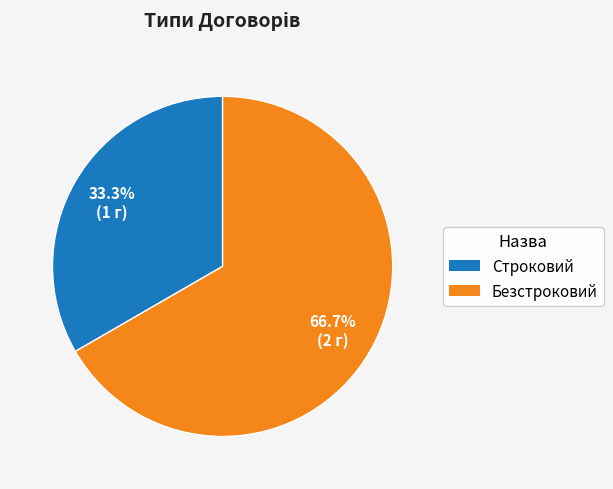

To the nearest percent, what percentage of the pie is Строковий?

33%